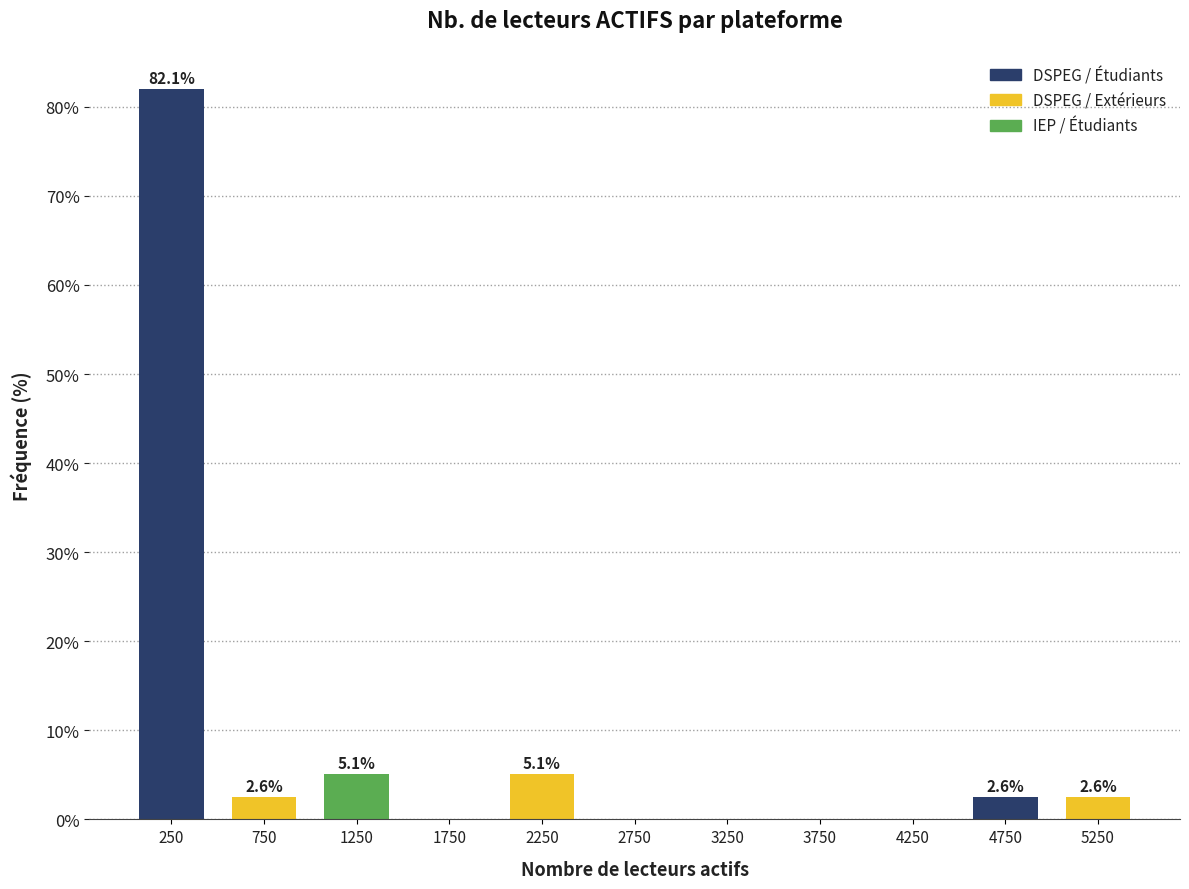

Which range on the x-axis has the tallest bar?

0 to 500